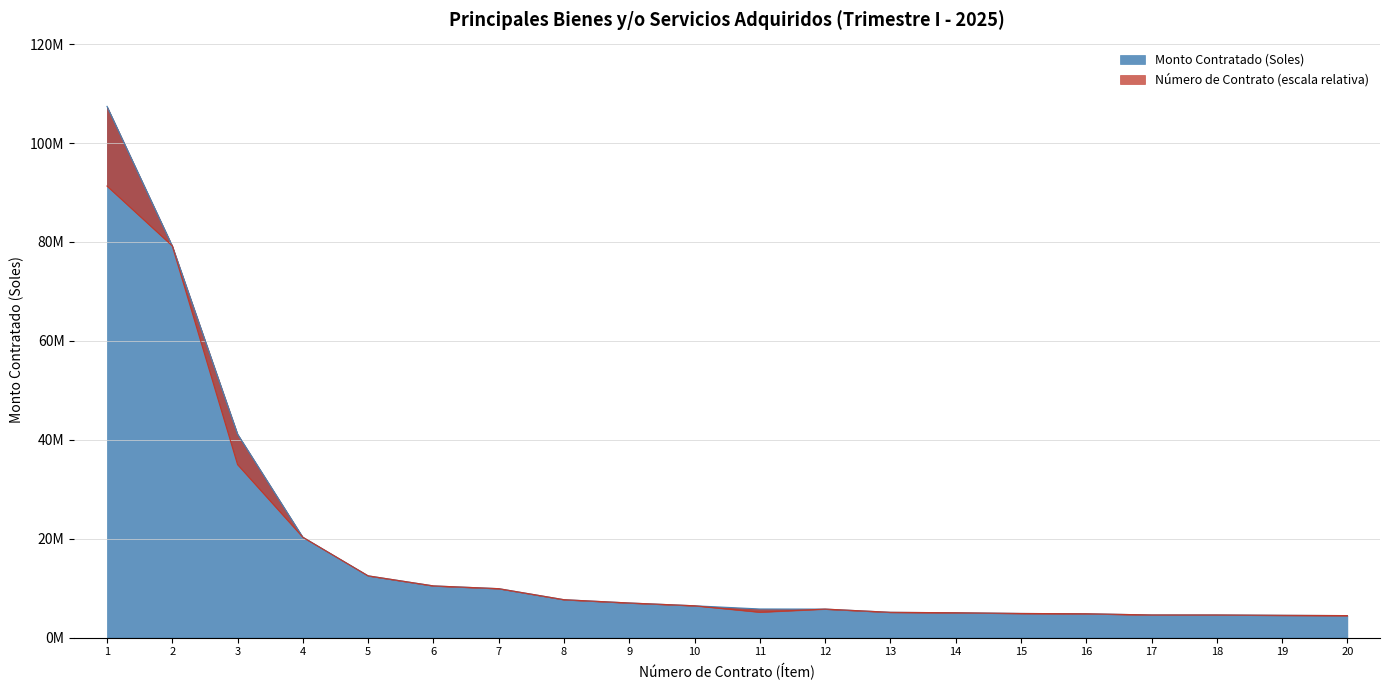

What is the difference between the second highest and minimum values?

74769253.8